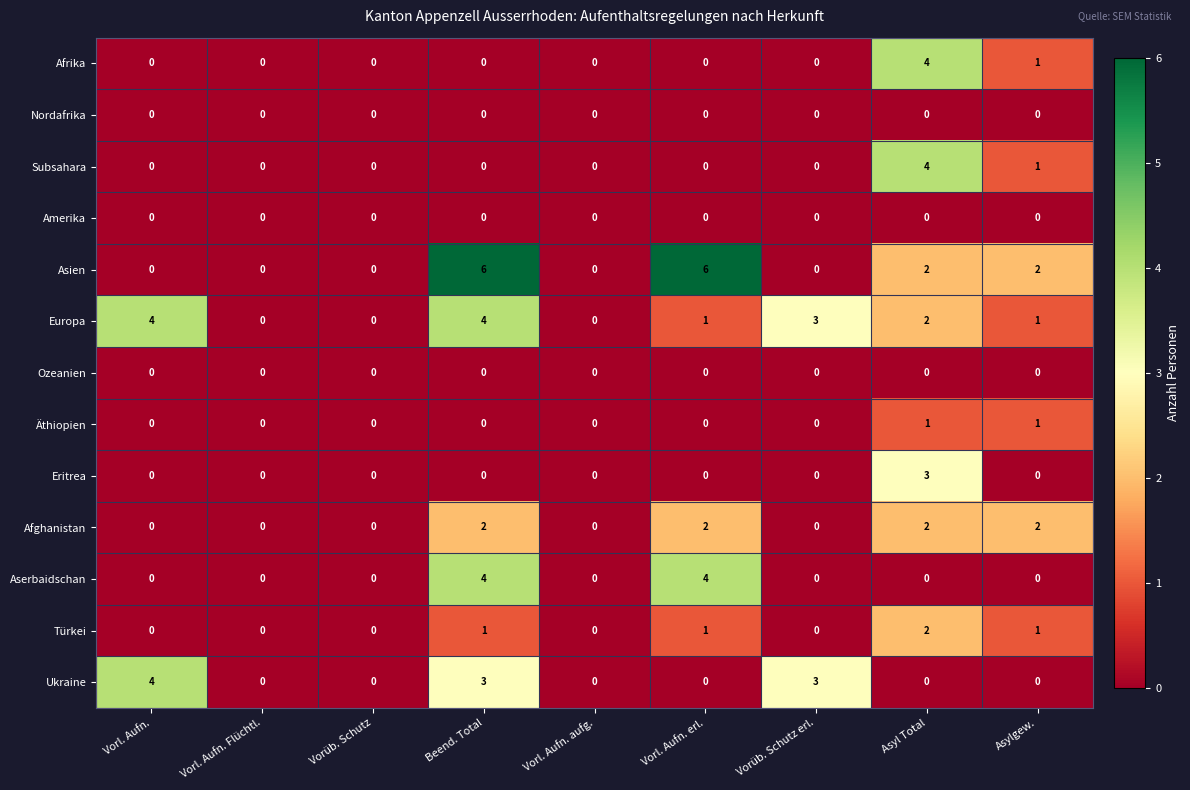

Is it true that Ukraine equals 2 at Asyl Total?

False